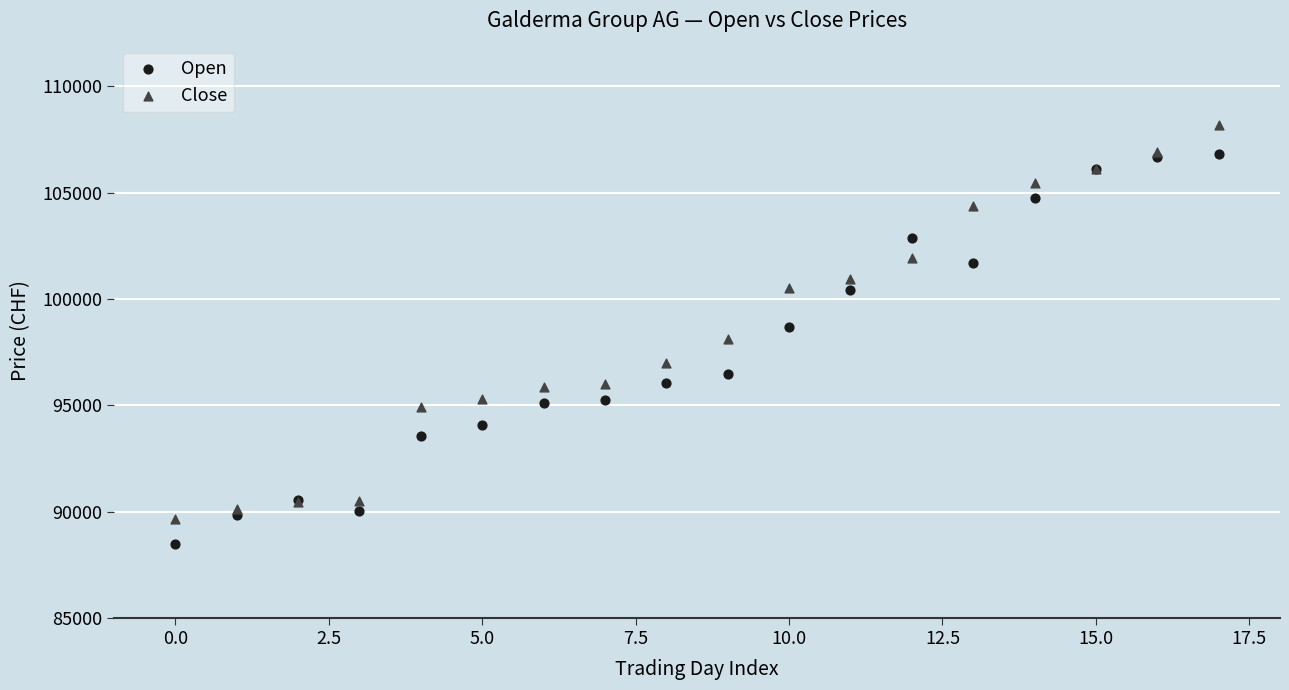

Which series contains the lowest Y value?

Open